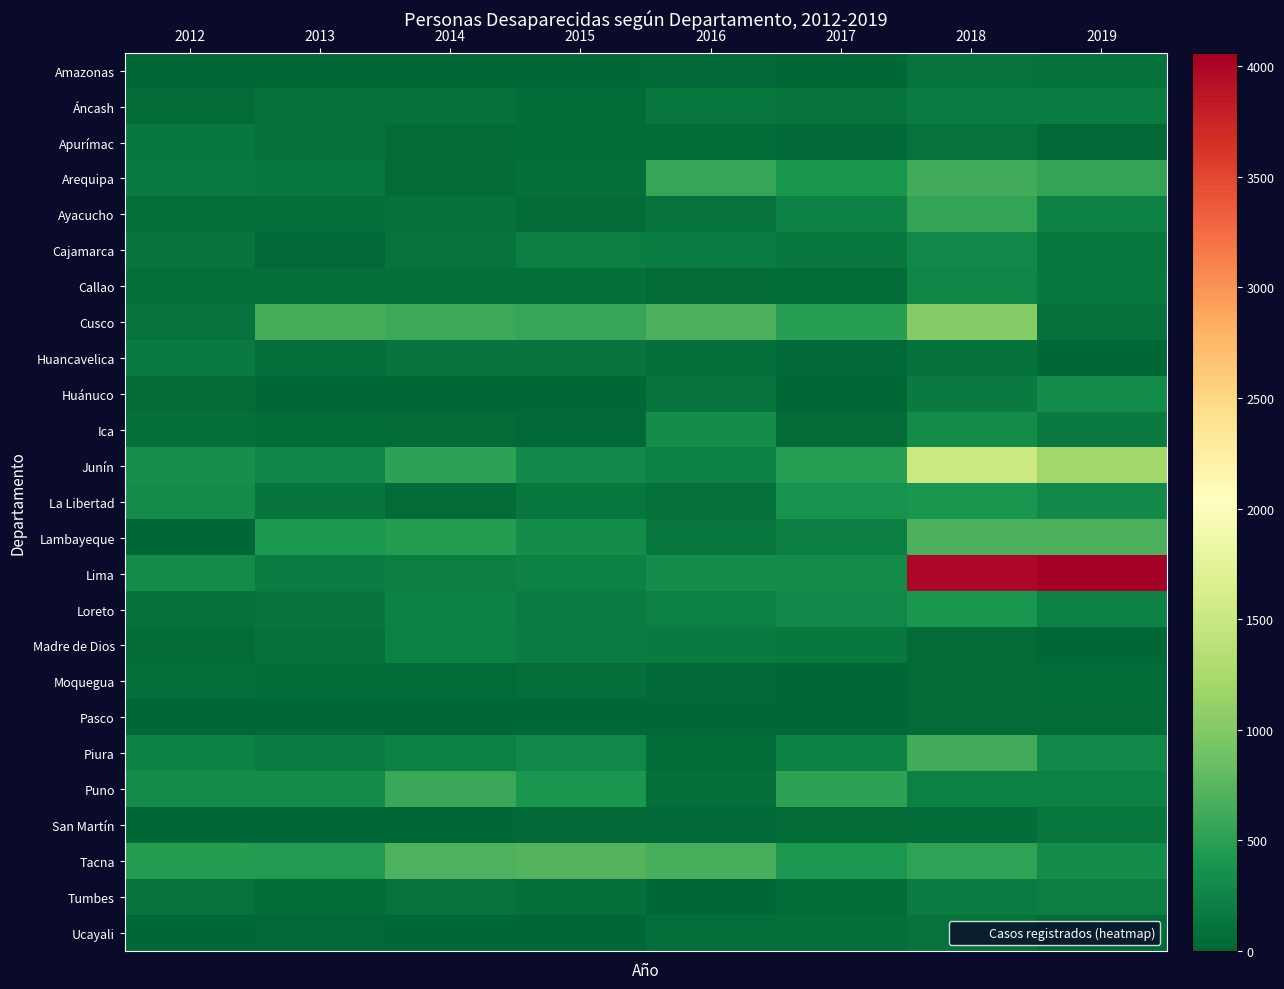

How many categories are shown in the chart?

8